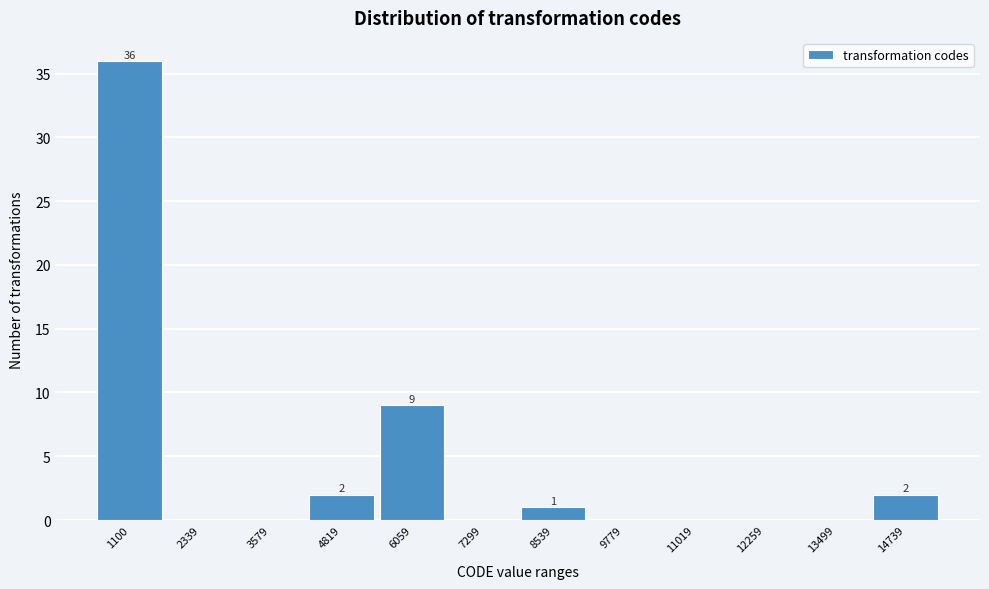

Reading left to right, extract all data points from this chart.

1100=36	2339=0	3579=0	4819=2	6059=9	7299=0	8539=1	9779=0	11019=0	12259=0	13499=0	14739=2